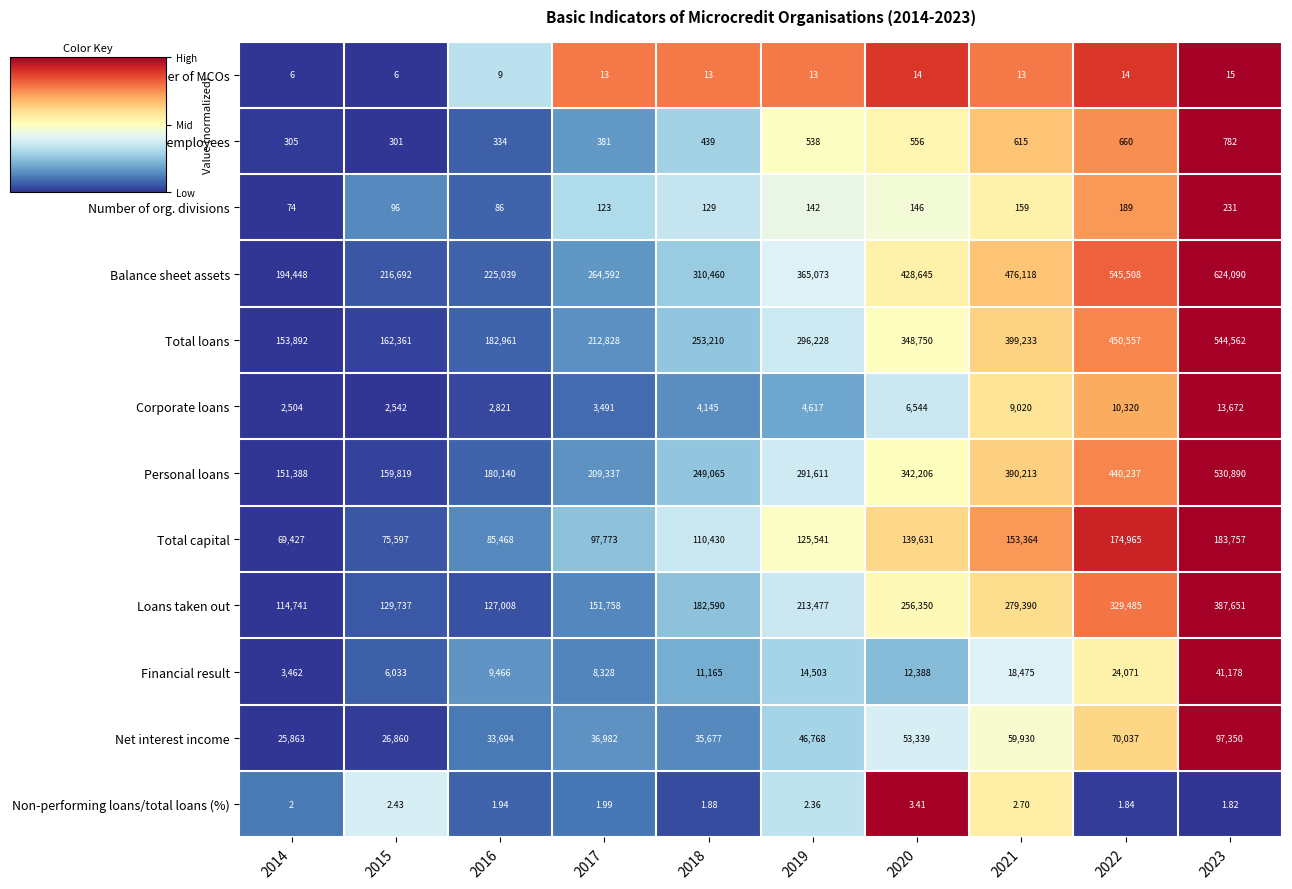

Which series has the widest spread of values?

Balance sheet assets